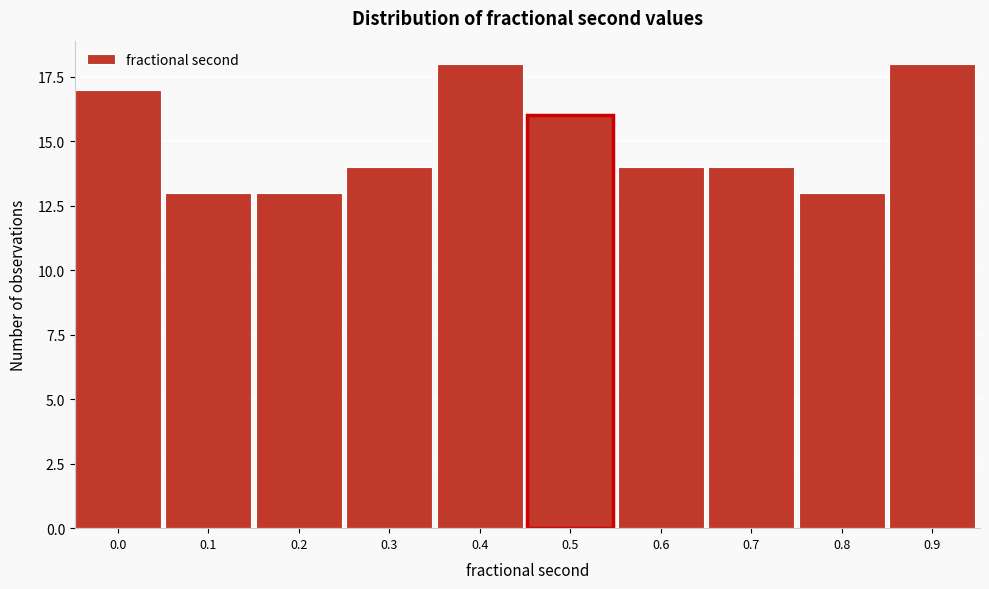

Reading left to right, list all the values displayed in this chart.

0.0=17	0.1=13	0.2=13	0.3=14	0.4=18	0.5=16	0.6=14	0.7=14	0.8=13	0.9=18